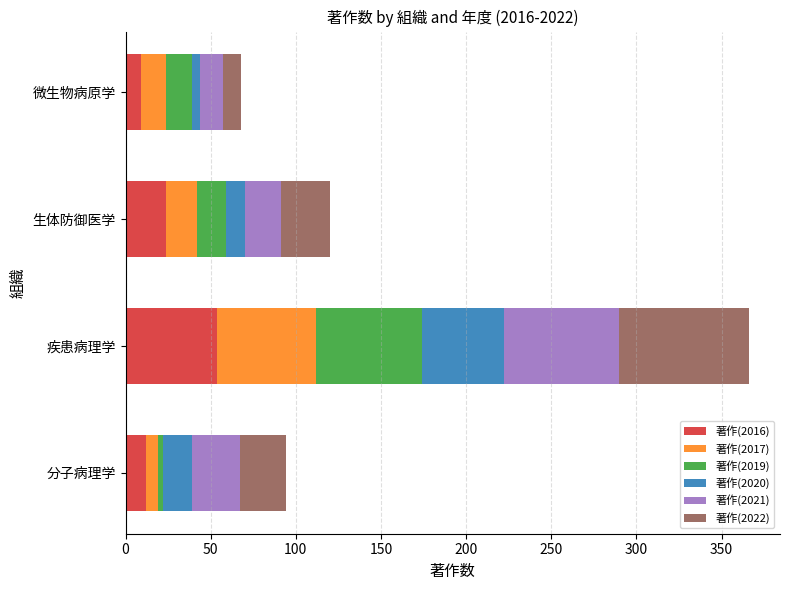

What is the minimum value for 著作(2016)?

9